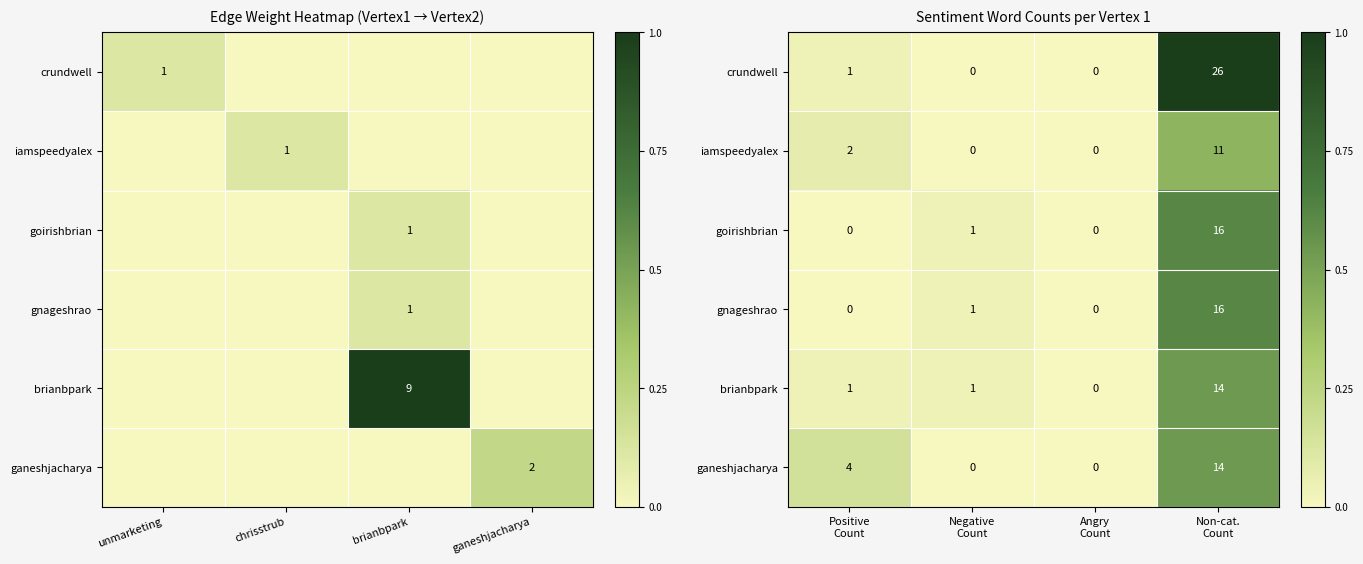

At how many categories does at least one series exceed 0?

3